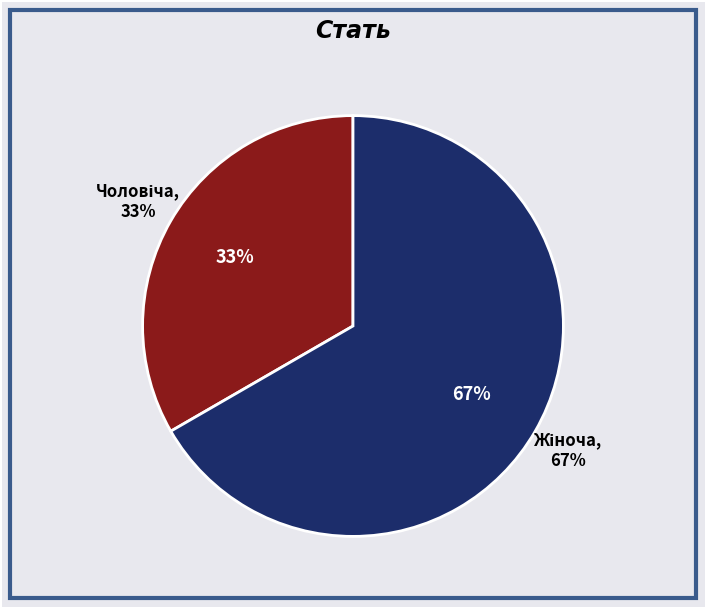

What percentage is NOT represented by Жіноча?

33.3%